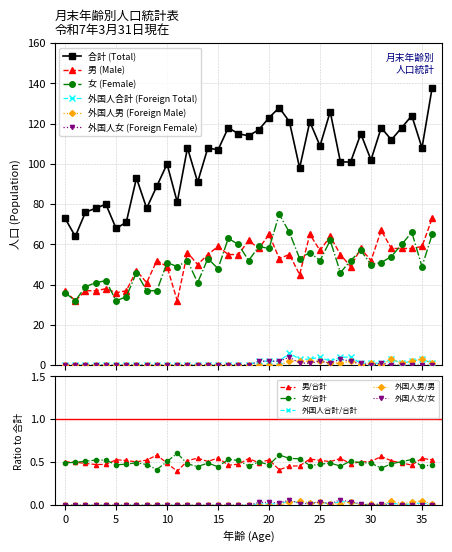

What is the value of the 男 (Male) point at the 25th from the left?

65